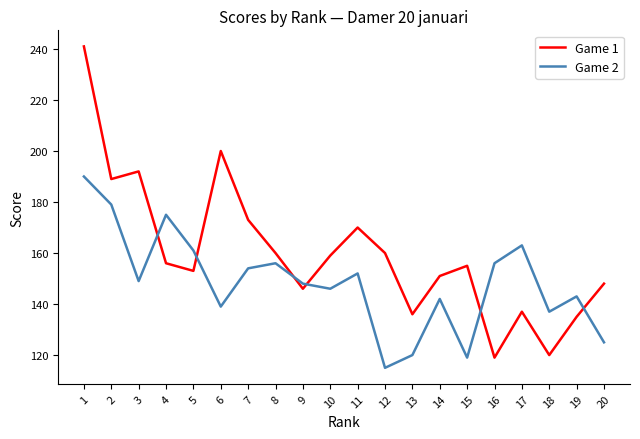

Which series has the largest total across all categories?

Game 1